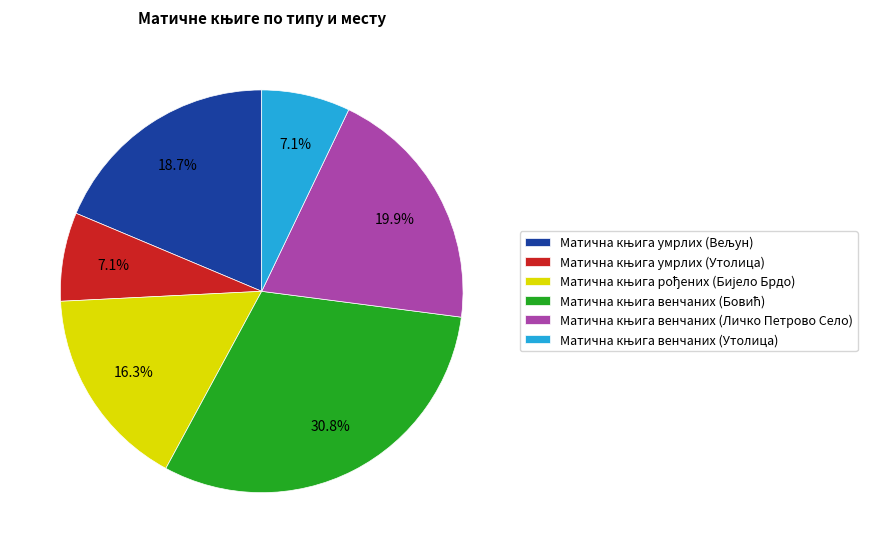

How many segments does this pie chart have?

6